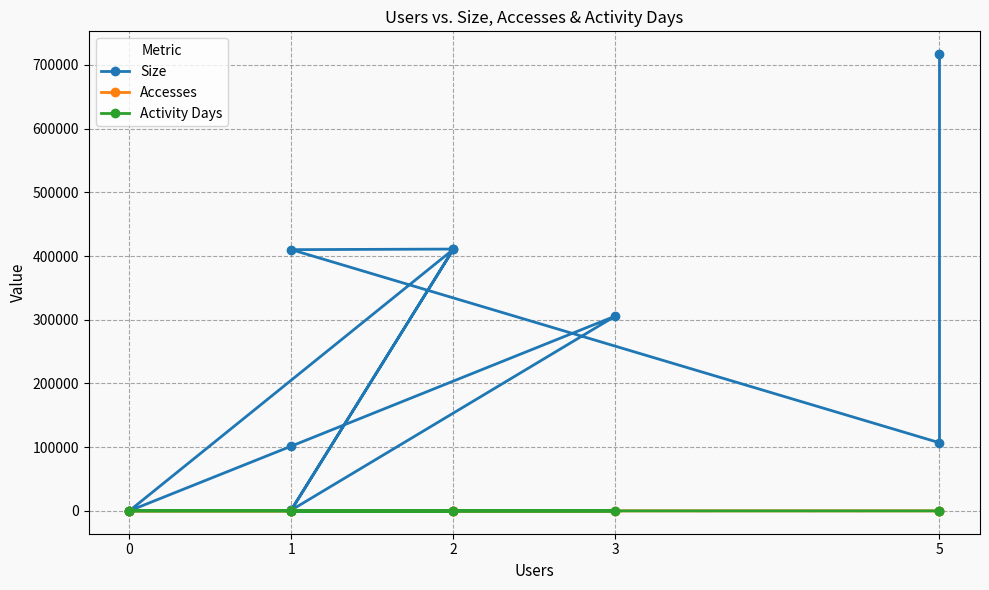

Which category has the lowest value across all series?

2